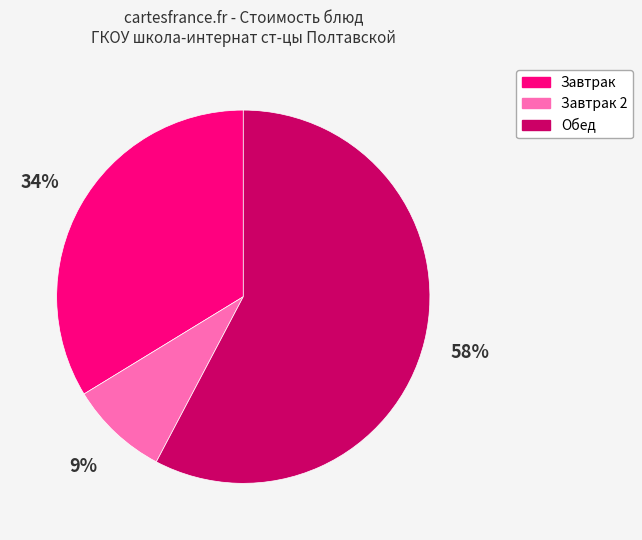

To the nearest percent, what is the difference between the largest and smallest slice percentages?

49%